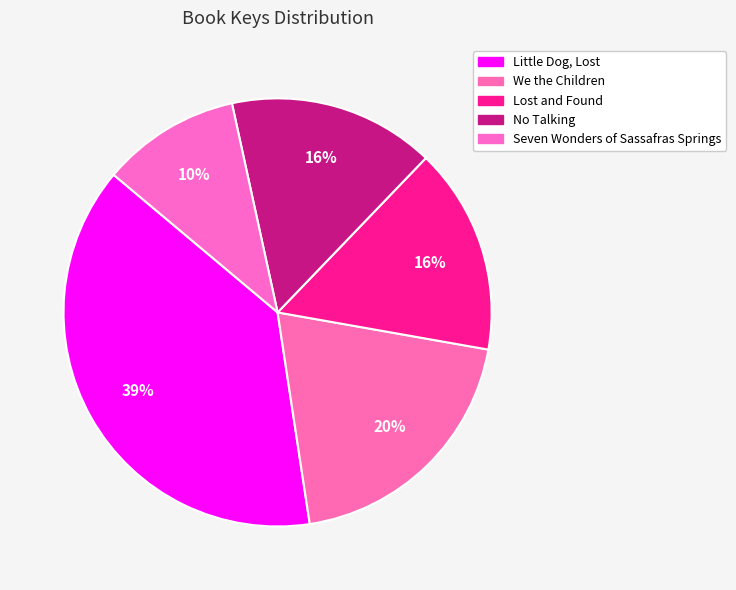

How many slices are in this pie chart?

5